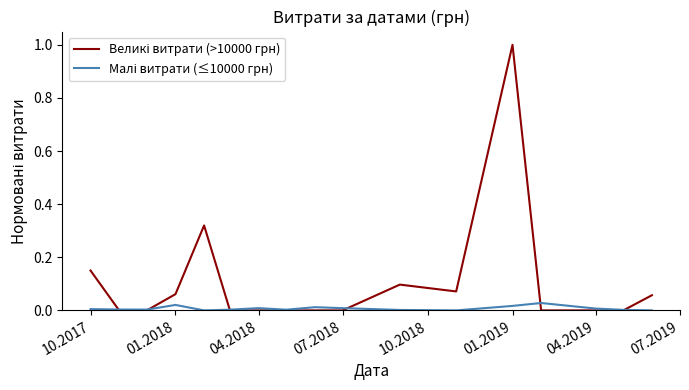

What is the greatest value displayed?

1.0